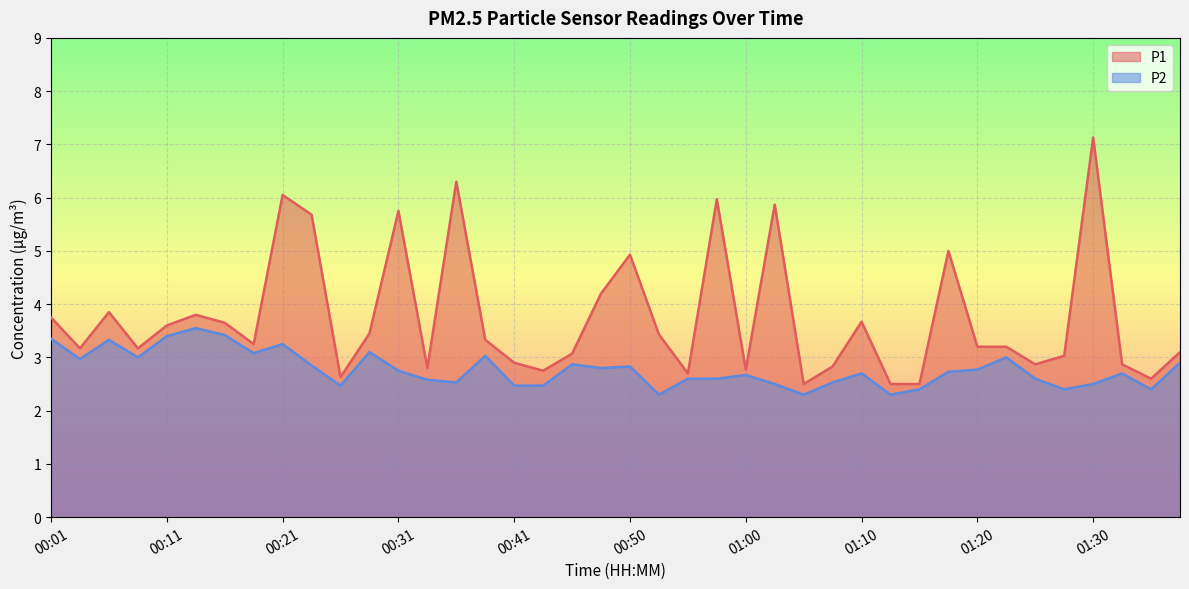

What are all the series names shown in the legend?

P1, P2